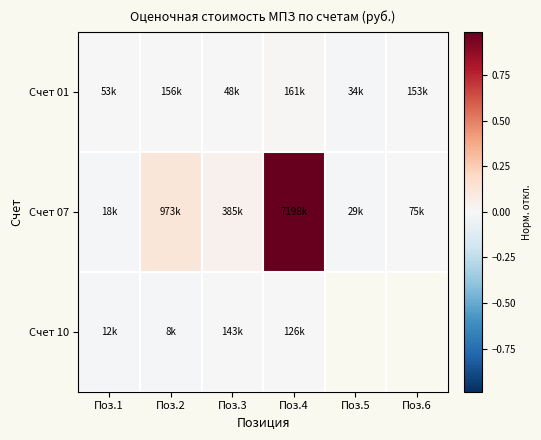

Is it true that Счет 01 equals -0.0 at Поз.1?

True